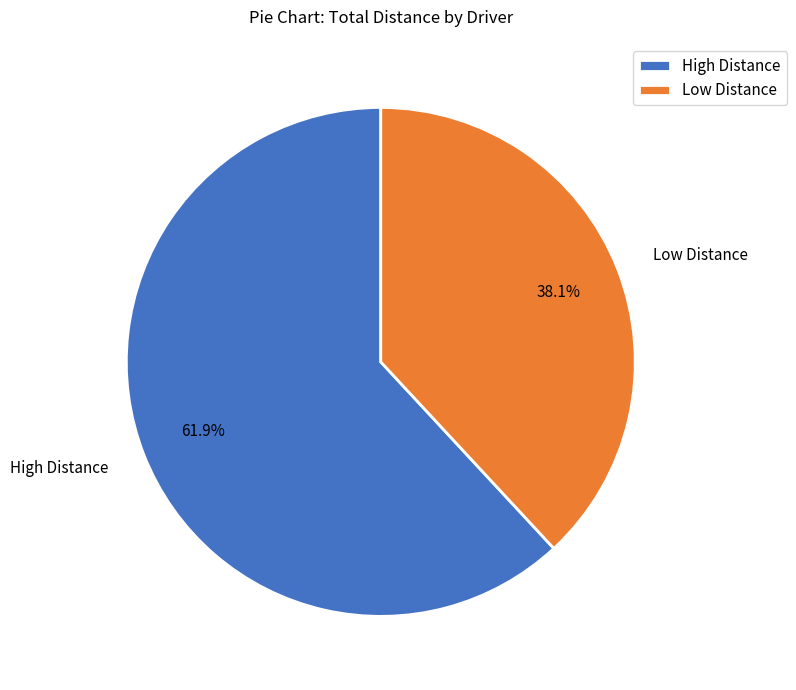

What is the smallest slice in the pie chart?

Low Distance